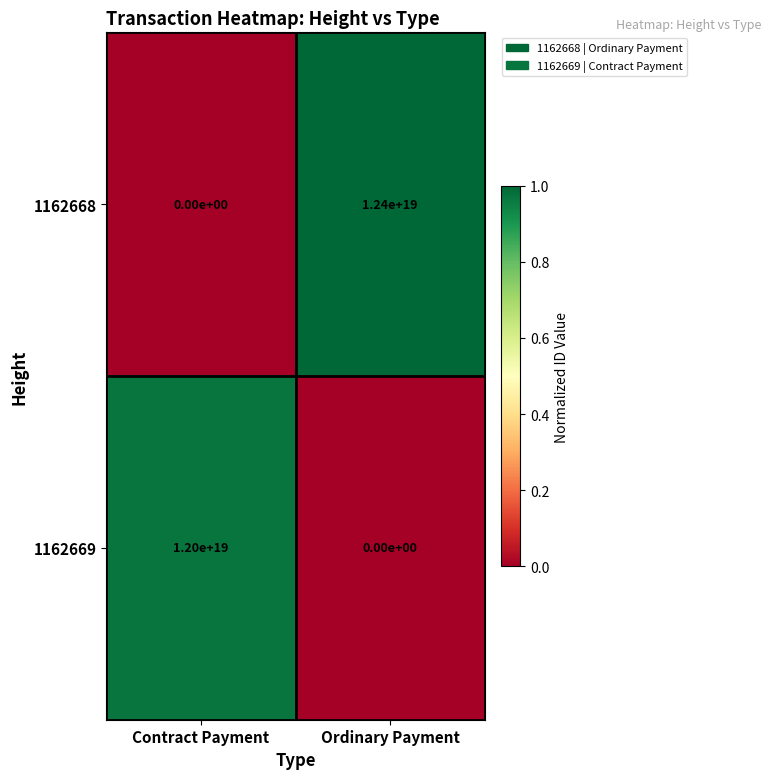

Is it true that 1162669 equals 12000000000000000000 at Contract Payment?

True